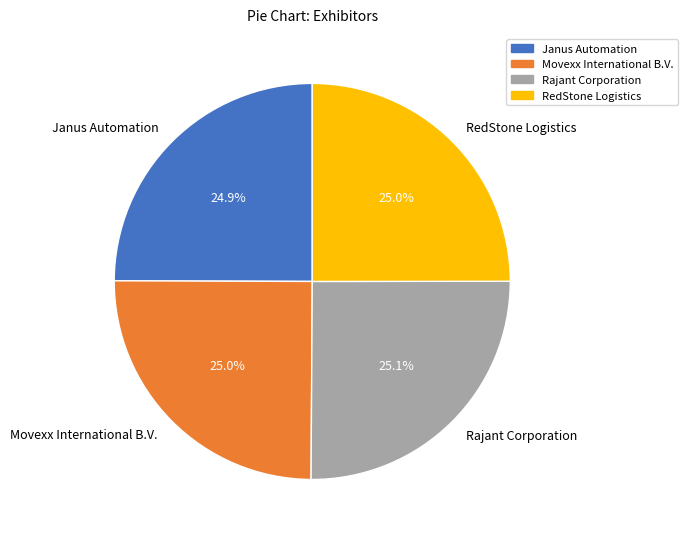

How many slices are in this pie chart?

4